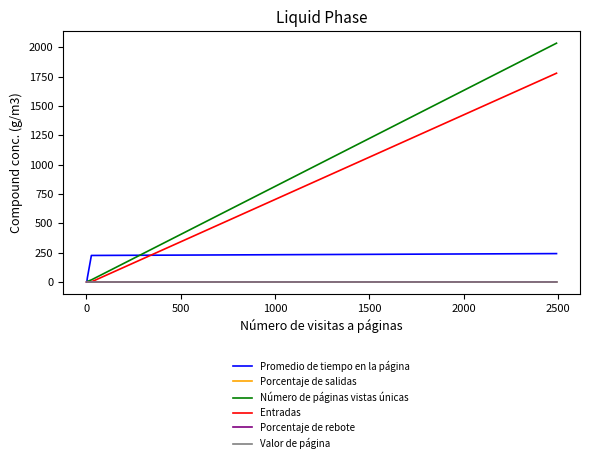

Is the value of Valor de página at 500 greater than the value of Número de páginas vistas únicas at 1000?

No